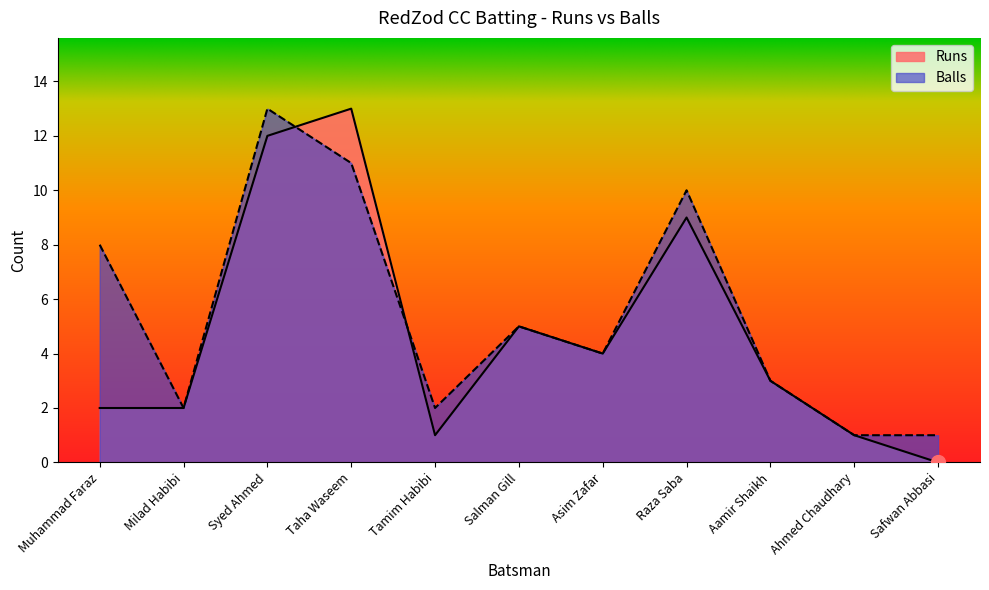

Is it true that Runs equals 5 at Salman Gill?

True